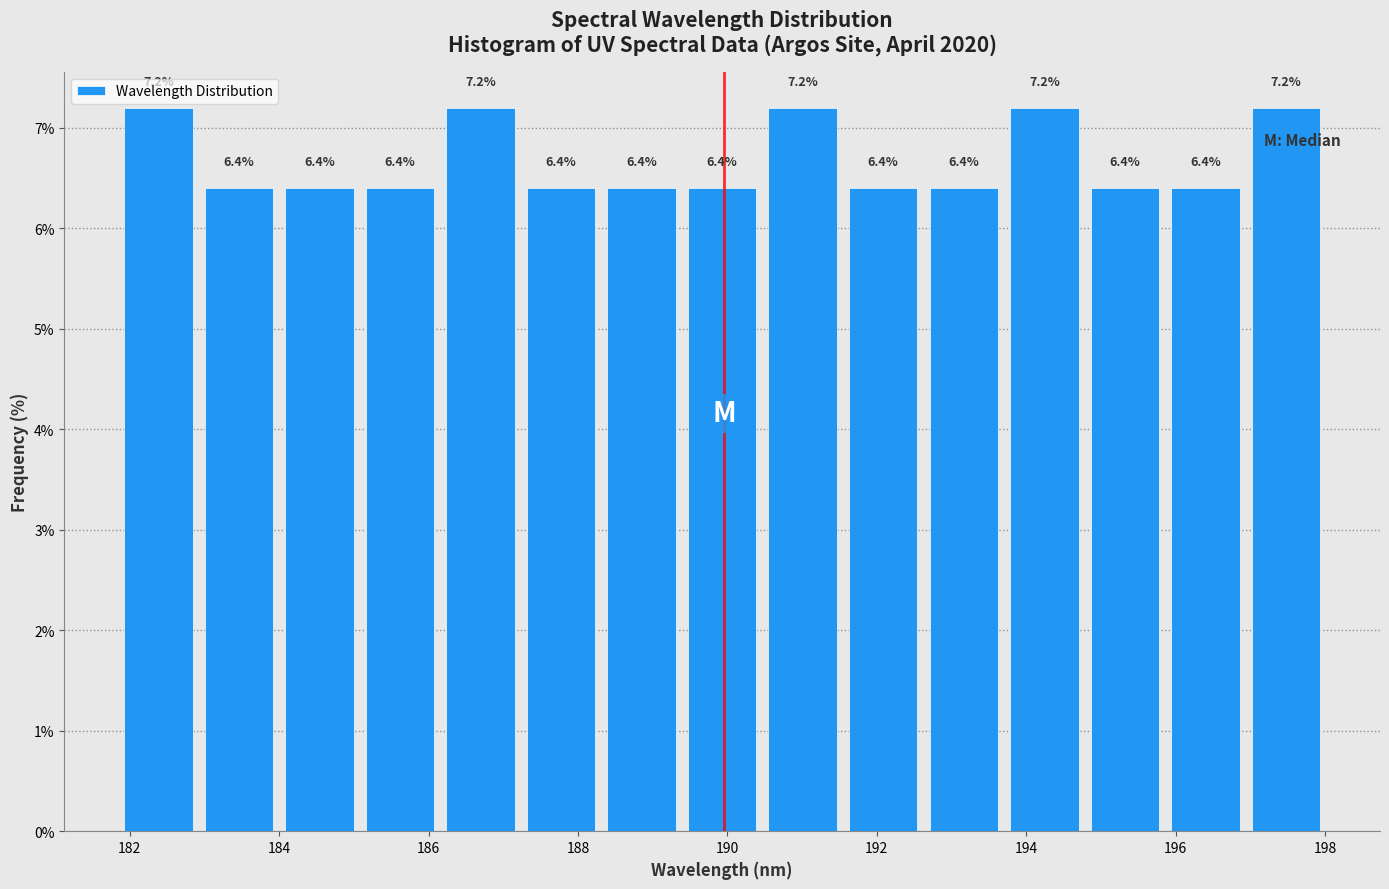

How tall is the bar that spans 188.4 to 189.4 on the x-axis? The bar edges are not printed on the chart, so give them approximately, as read against the axis.

6.4